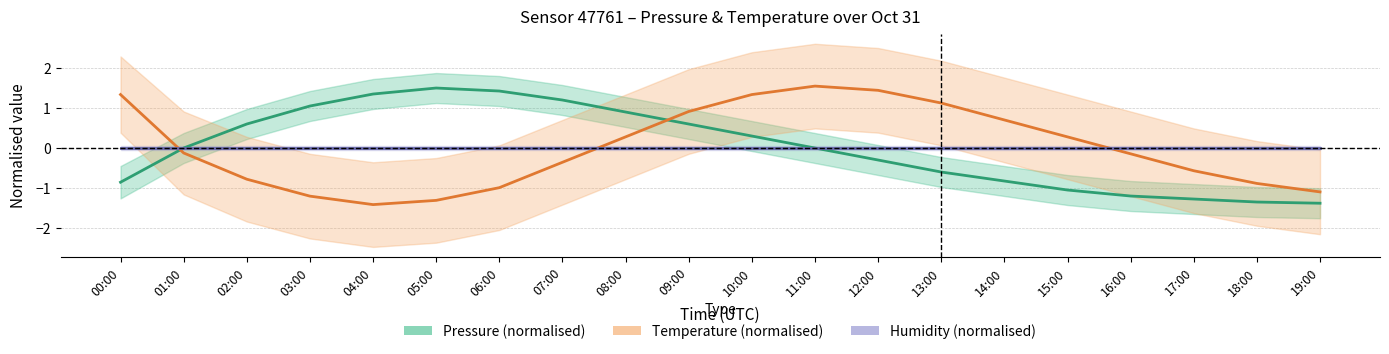

How many distinct data groups are displayed?

3